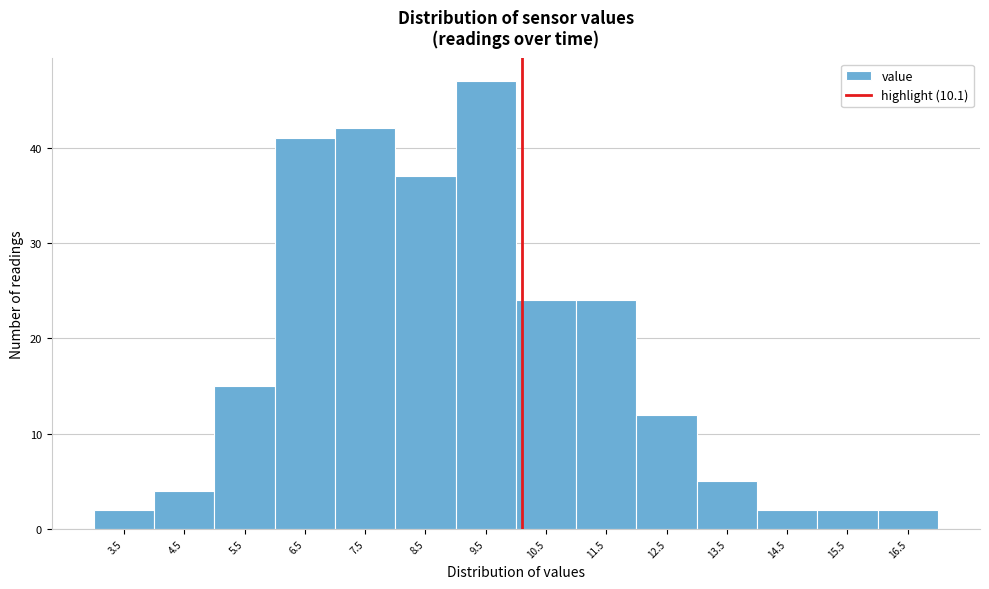

Reading left to right, list every bar in this chart as the range it spans on the x-axis followed by its height. The values are not printed on the chart, so give them approximately, as read against the axis.

3 to 4: 2
4 to 5: 4
5 to 6: 15
6 to 7: 41
7 to 8: 42
8 to 9: 37
9 to 10: 47
10 to 11: 24
11 to 12: 24
12 to 13: 12
13 to 14: 5
14 to 15: 2
15 to 16: 2
16 to 17: 2